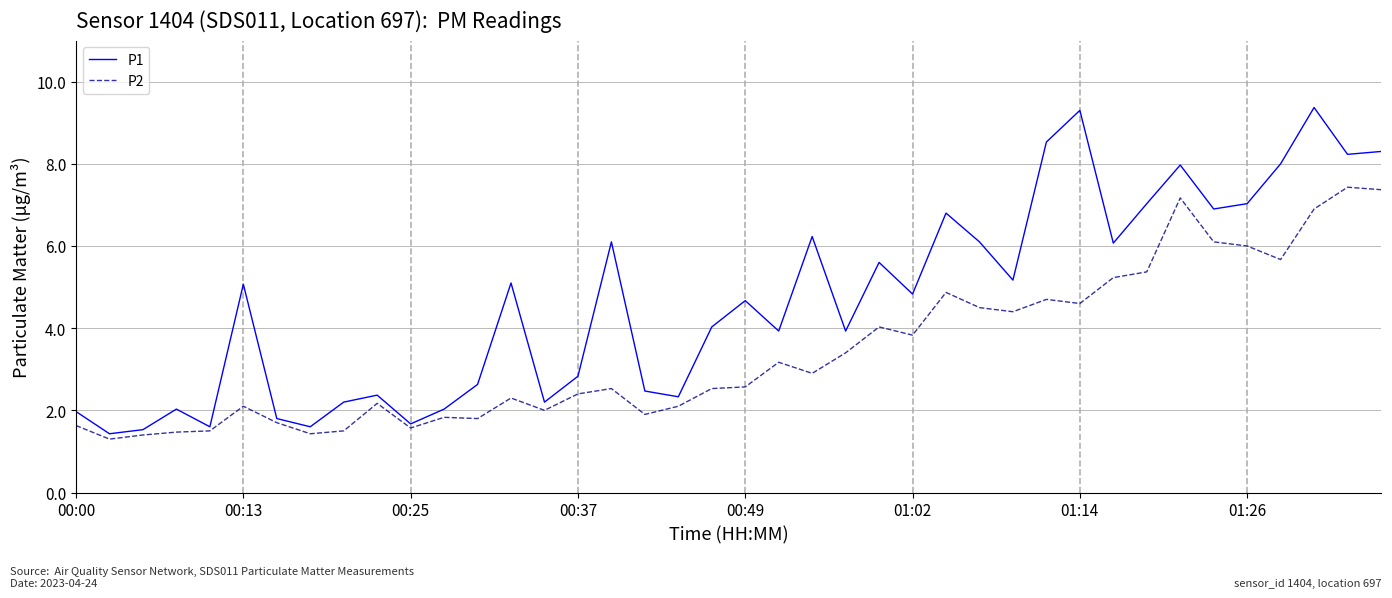

True or false: P2 and P1 cross at least once.

False